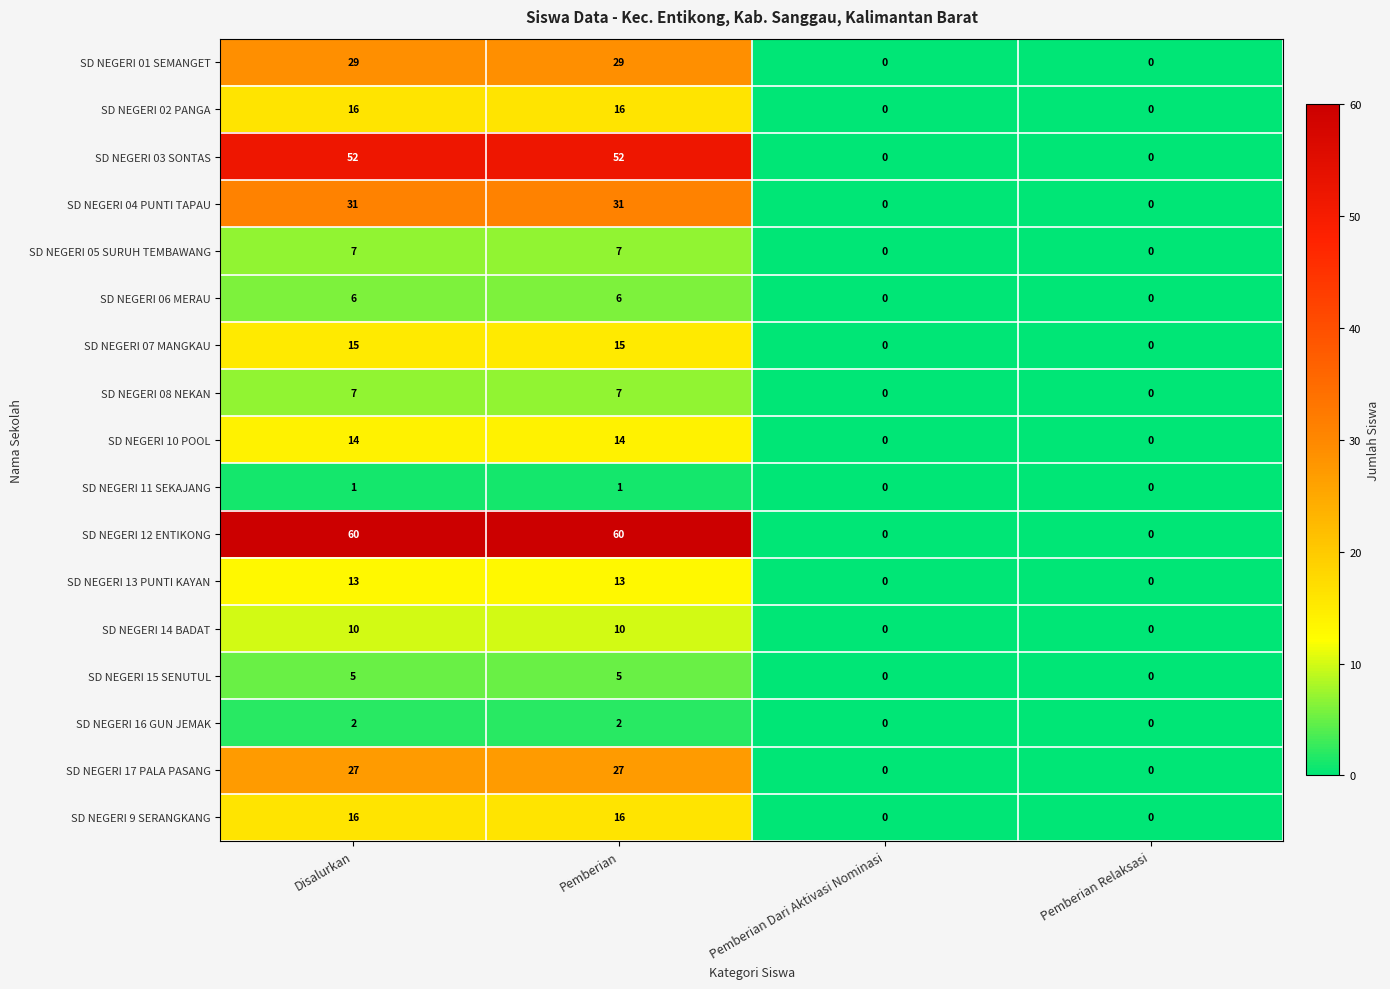

How many SD NEGERI 11 SEKAJANG values are between 0 and 1?

4